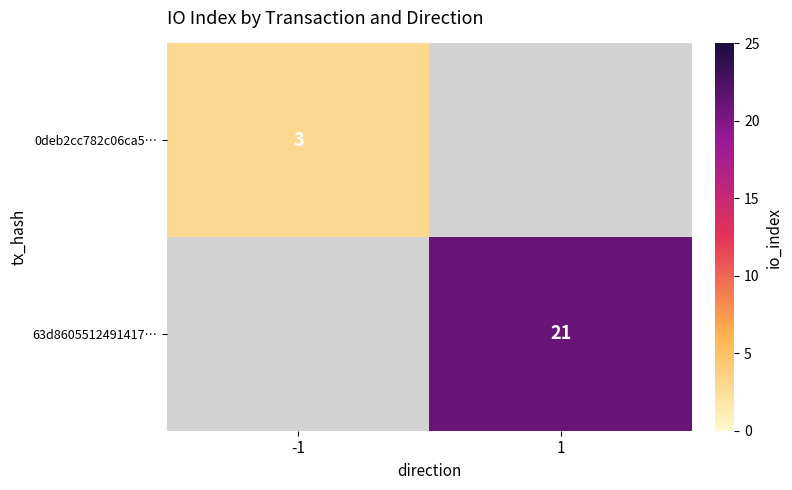

The value of 0deb2cc782c06ca5… at -1 is 3. True or false?

True